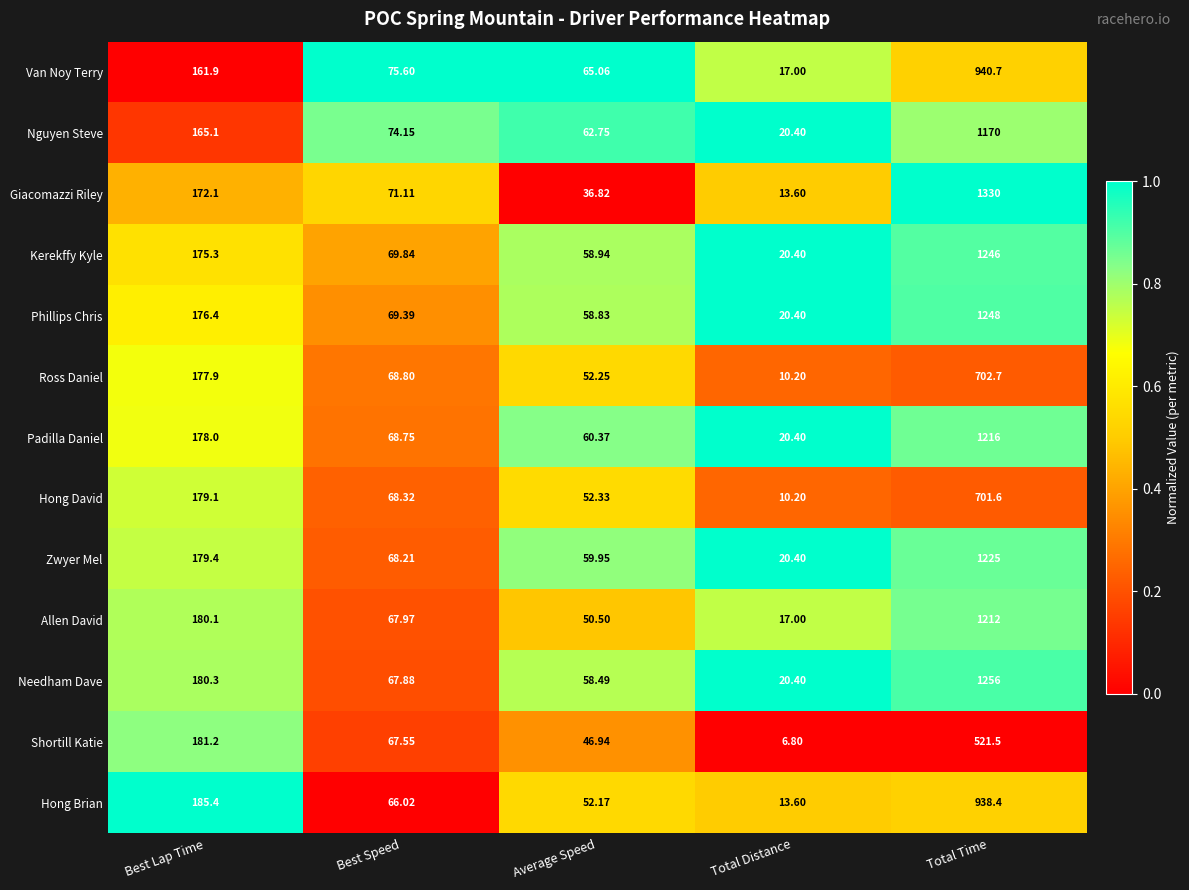

Which category has the lowest value across all series?

Total Distance